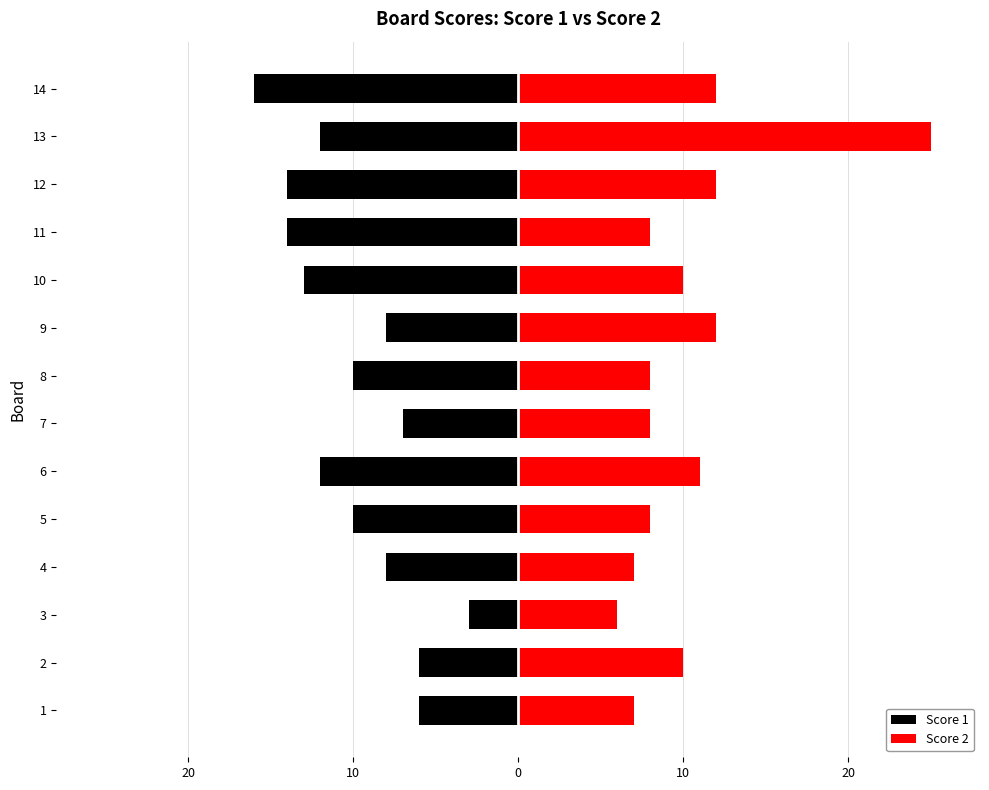

How many values in the Score 2 series exceed 10?

5